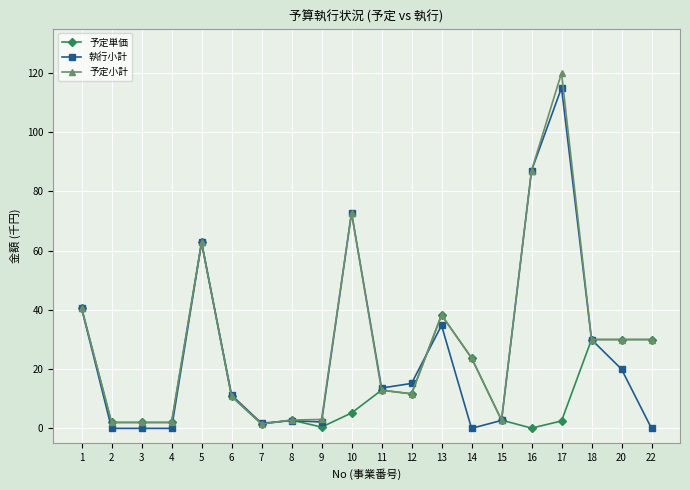

At which category is the sum across all series the highest?

17